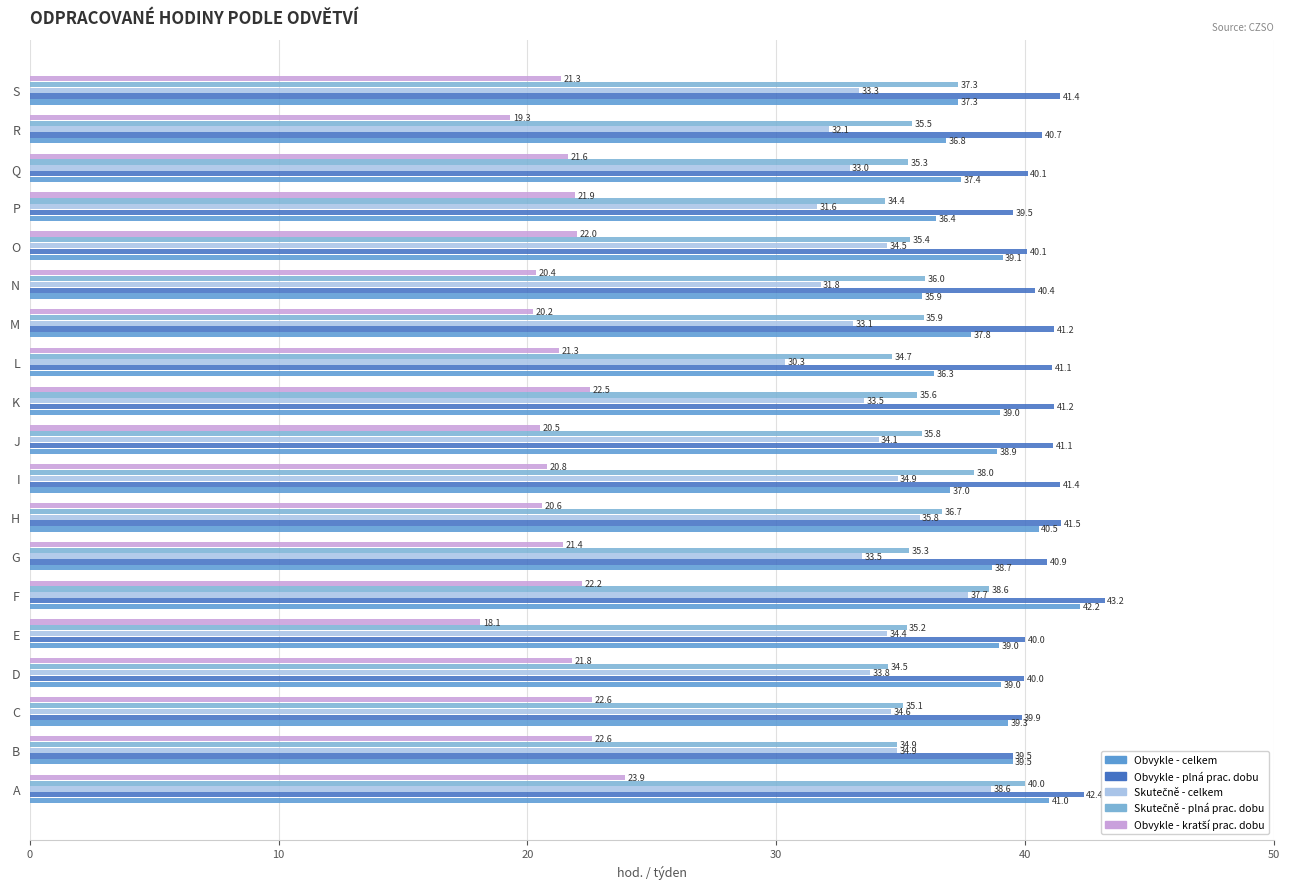

Which category has the lowest value across all series?

E